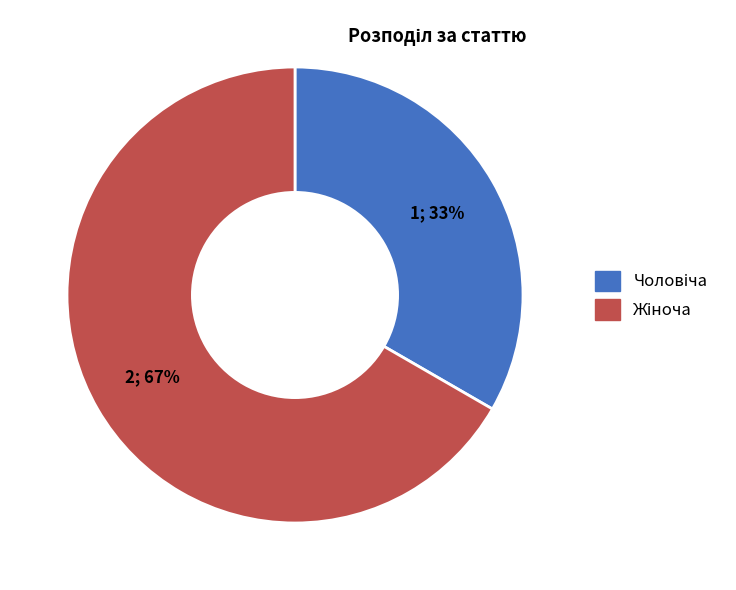

To the nearest percent, what is the average slice percentage?

50%